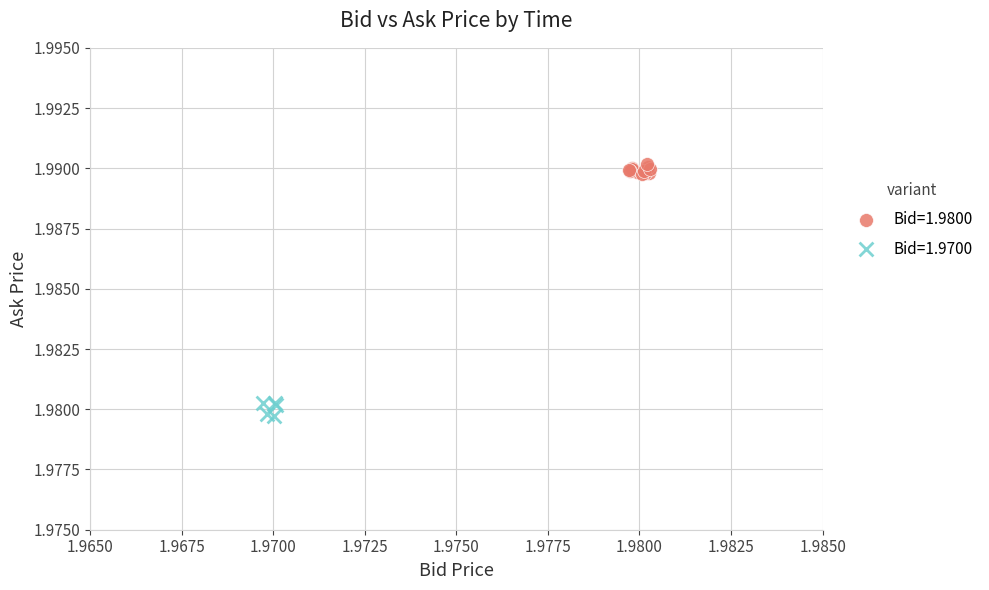

Which series contains the highest Y value?

Bid=1.9800